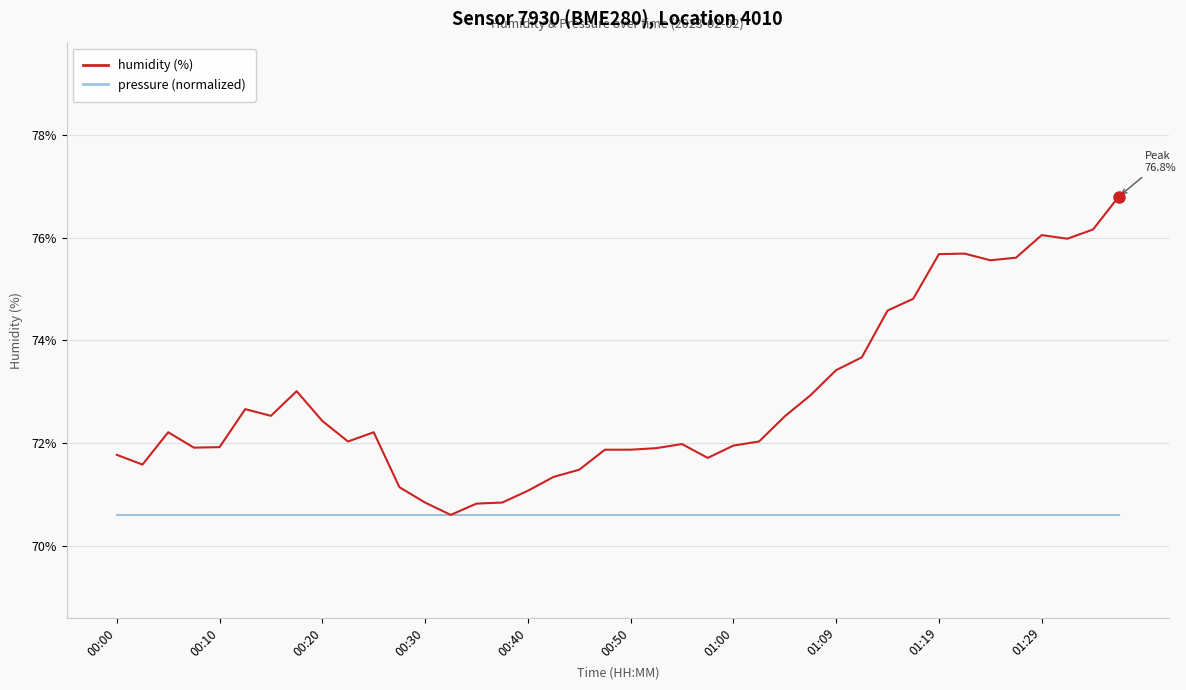

What is the minimum value shown in the chart?

70.6